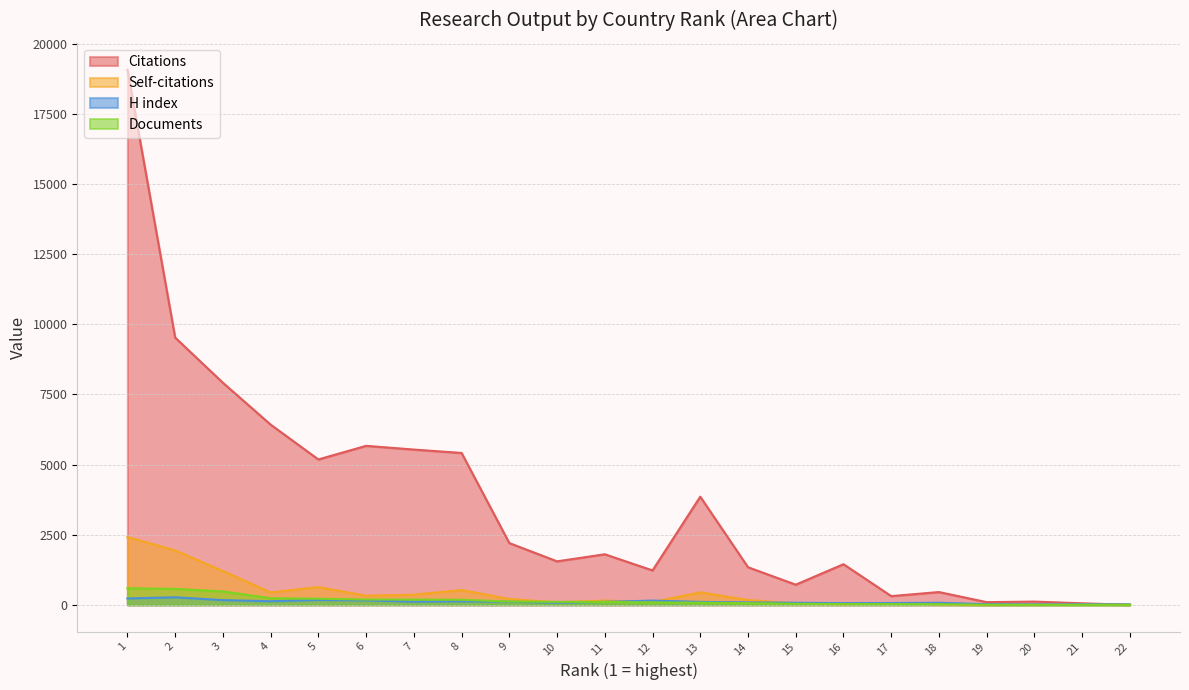

Which series has the largest total across all categories?

Citations